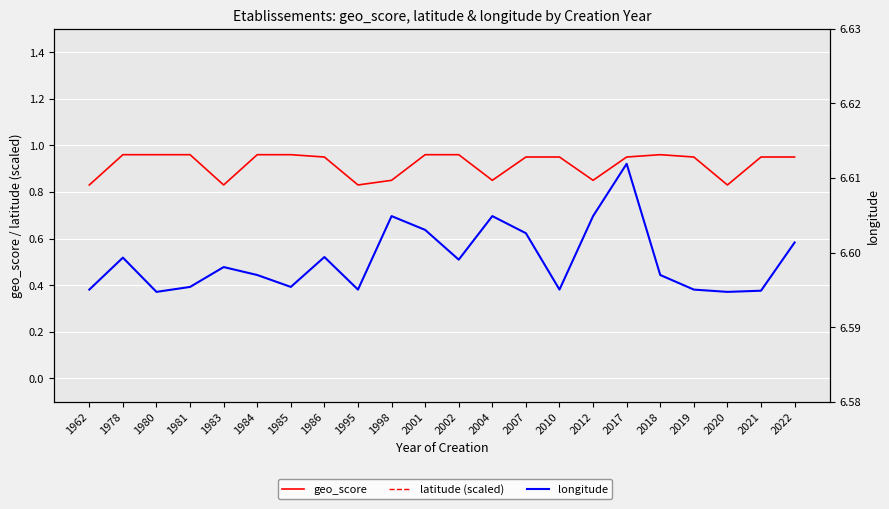

What are all the series names shown in the legend?

geo_score, latitude (scaled), longitude